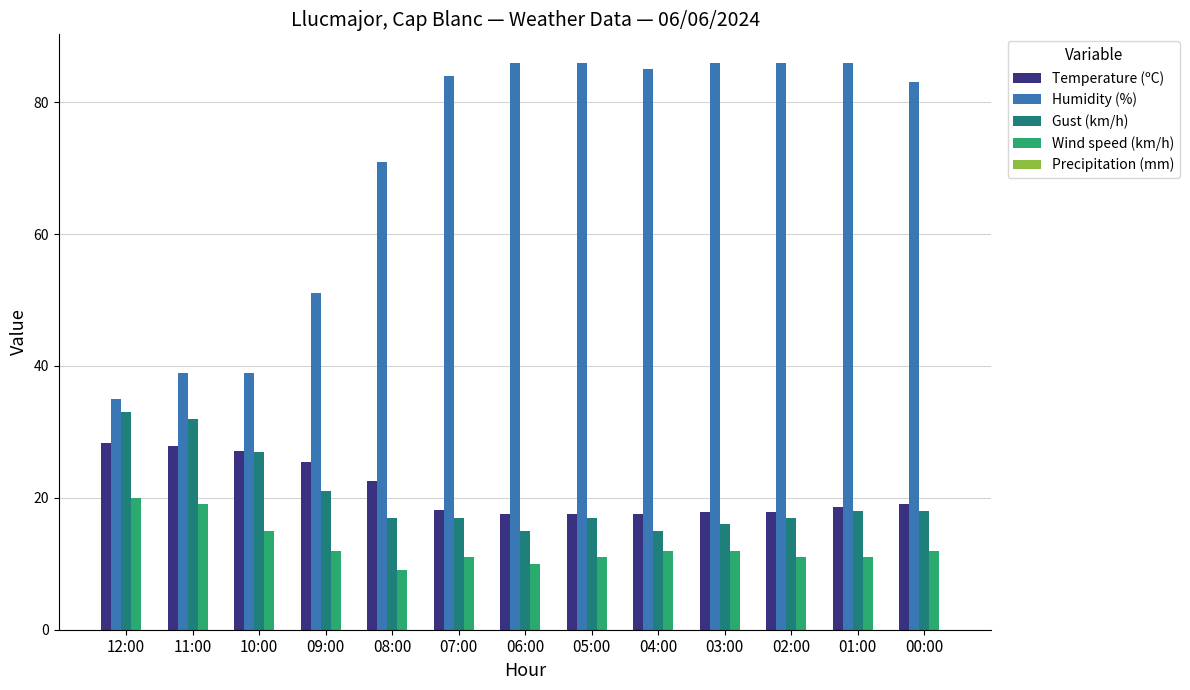

Rank the series at 04:00 from lowest to highest value.

Wind speed (km/h), Gust (km/h), Temperature (ºC), Humidity (%)